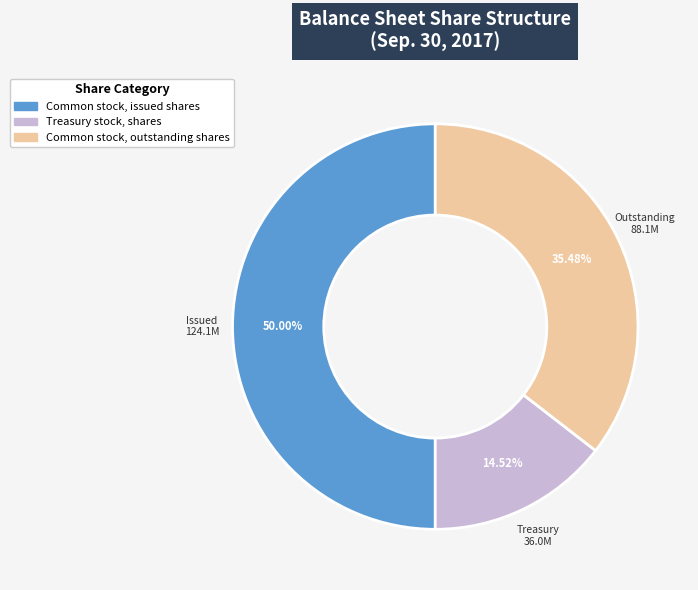

Which slice is the smallest?

Treasury stock, shares